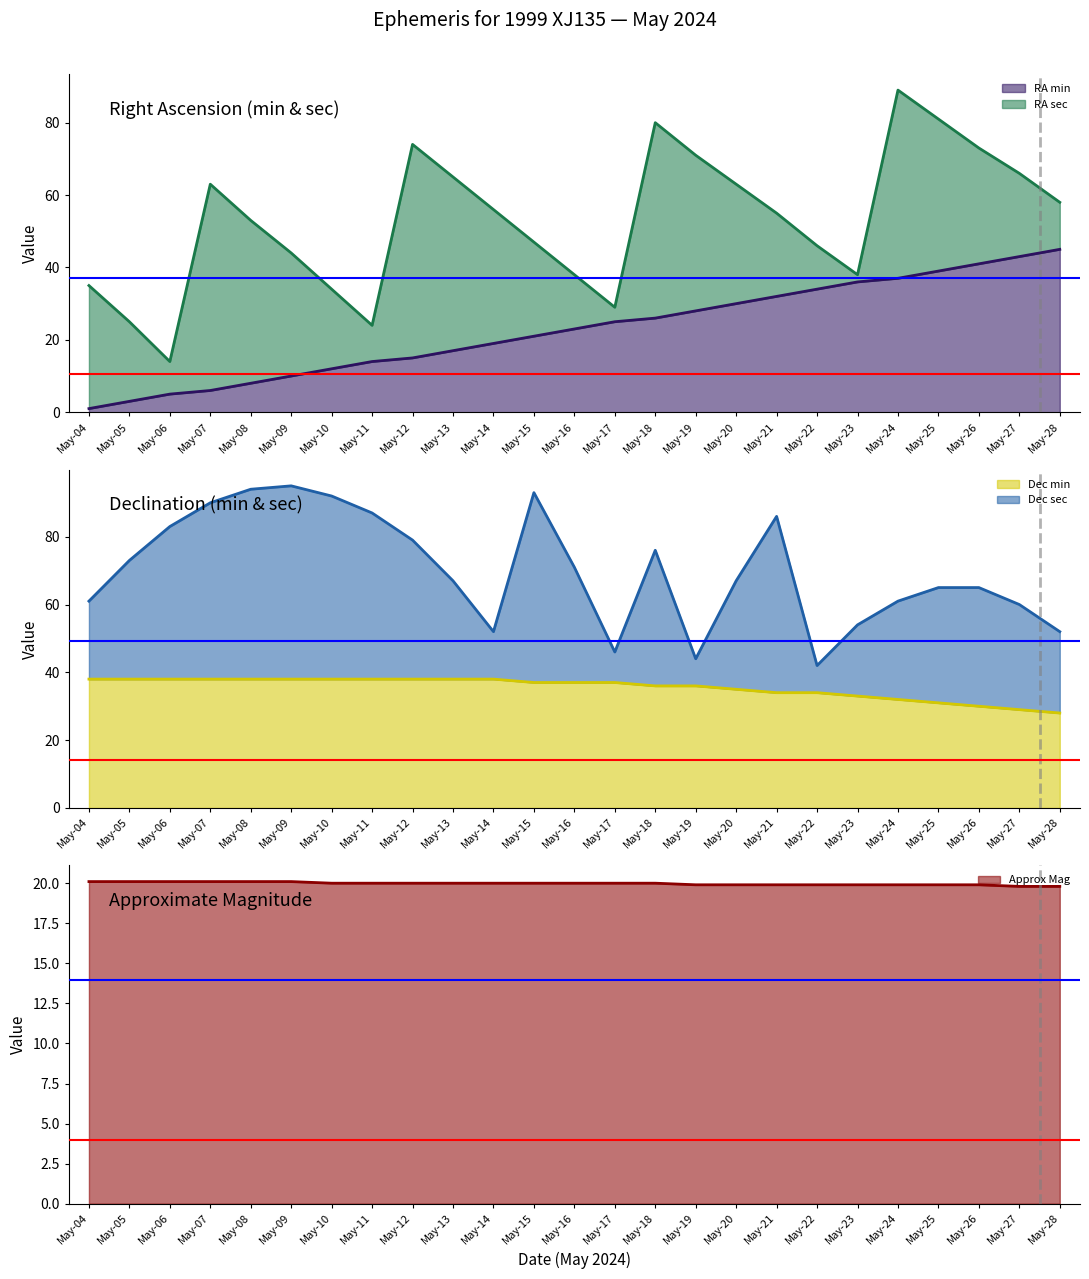

True or false: RA min has more than 2 points higher than both neighbors.

False